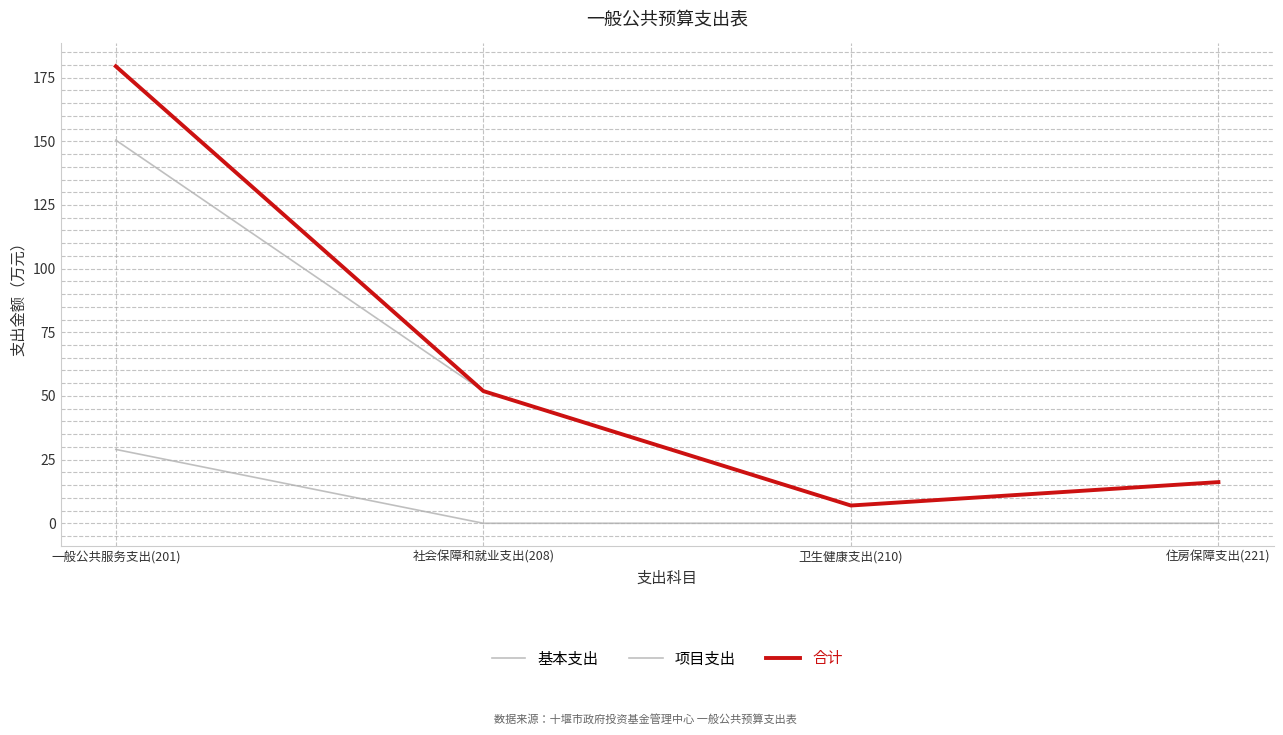

Is this an area chart (filled region under the line)?

No